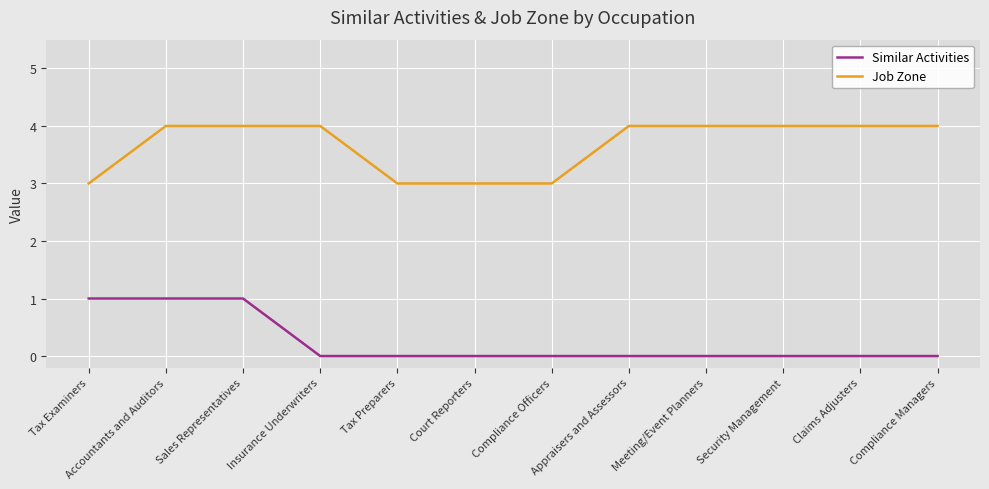

The value of Similar Activities at Meeting/Event Planners is 0. True or false?

True